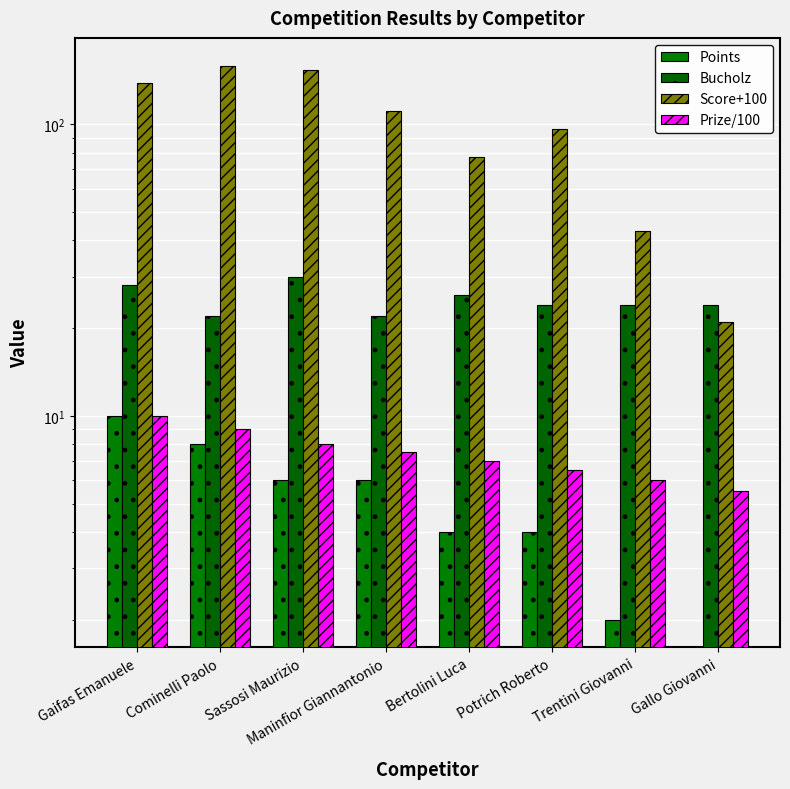

What is the total value across all series at Trentini Giovanni?

75.0